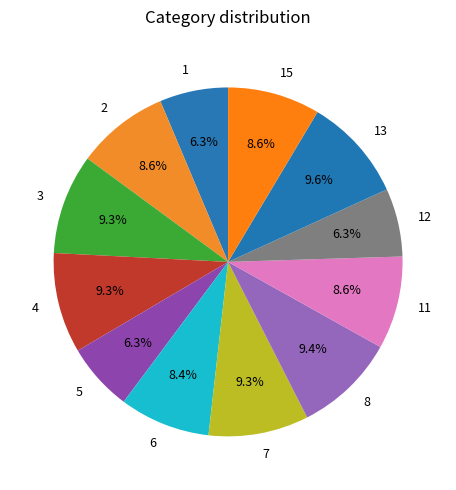

The 11 slice represents 9% of the pie. True or false?

True